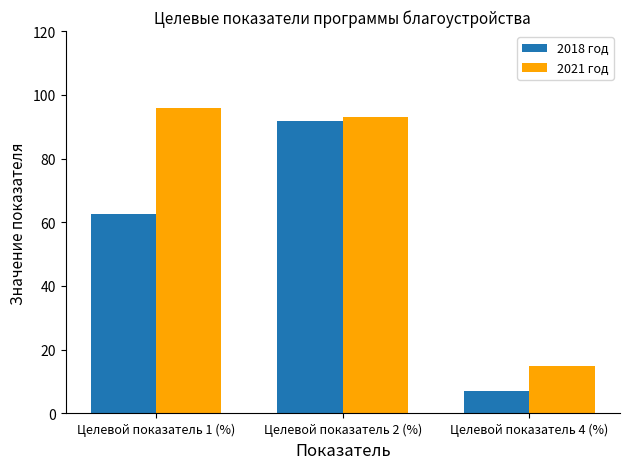

What is the difference between the second highest and minimum values in the 2018 год series?

55.7